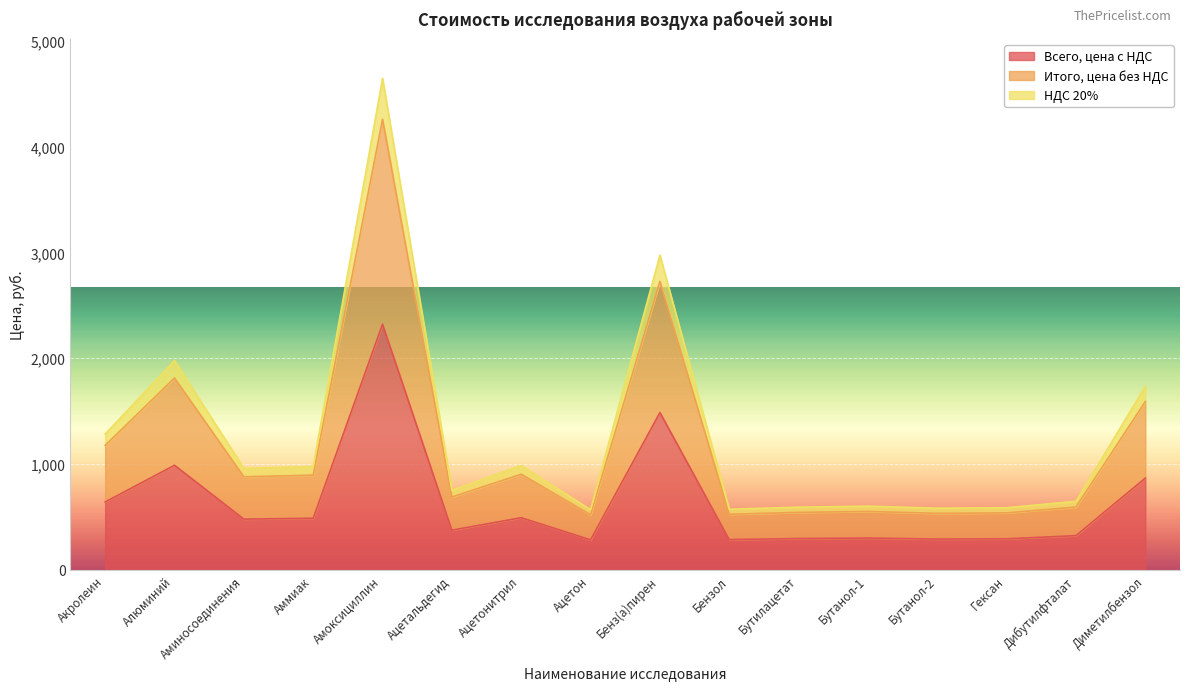

What is the label of the 9th point from the left?

Бенз(а)пирен